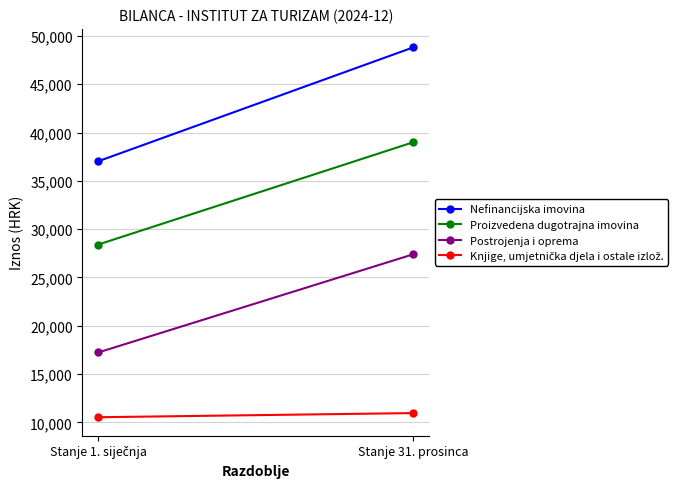

Is it true that Postrojenja i oprema equals 27396.1 at Stanje 31. prosinca?

True